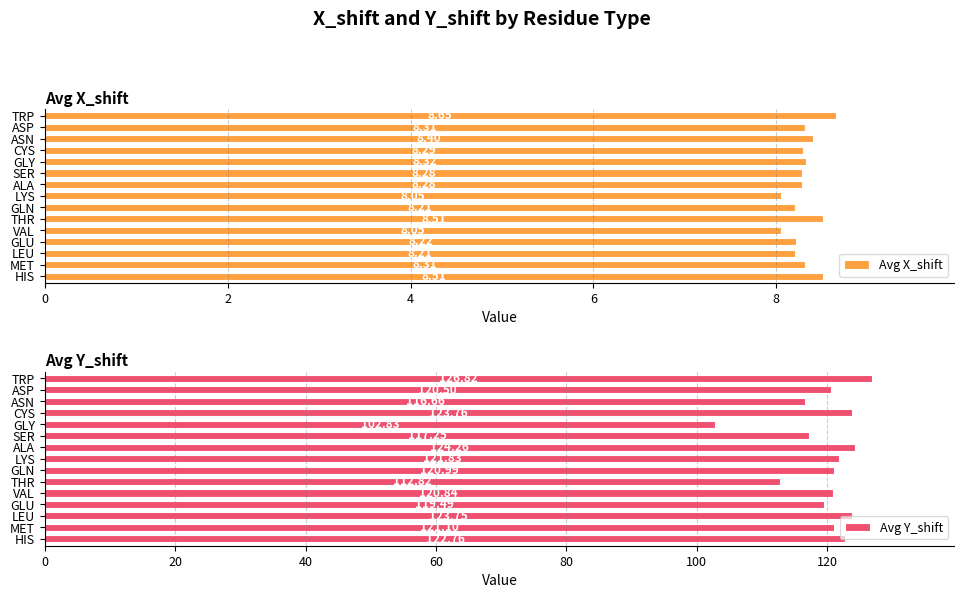

Which category has the highest value in the Avg X_shift series?

TRP